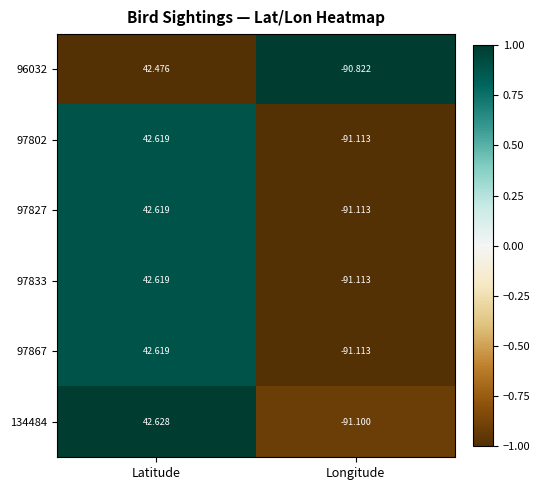

List the labels in order of 134484 value, largest first.

Latitude, Longitude